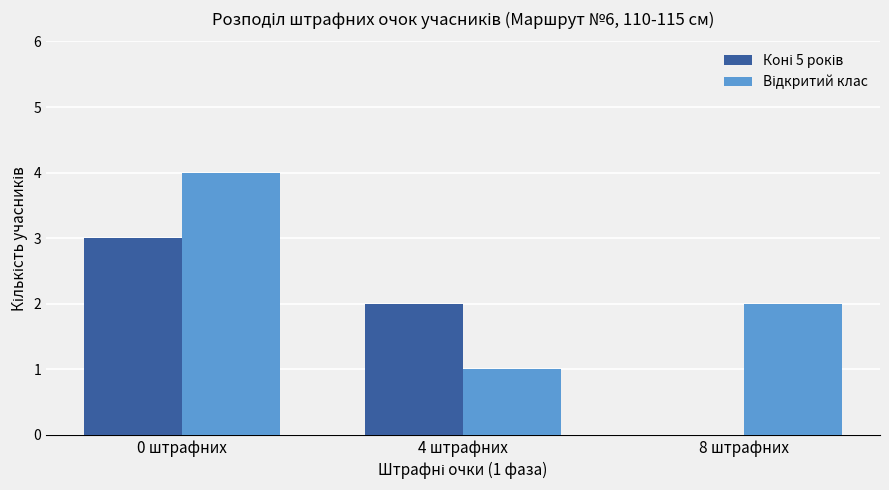

At which category is the sum across all series the highest?

0 штрафних